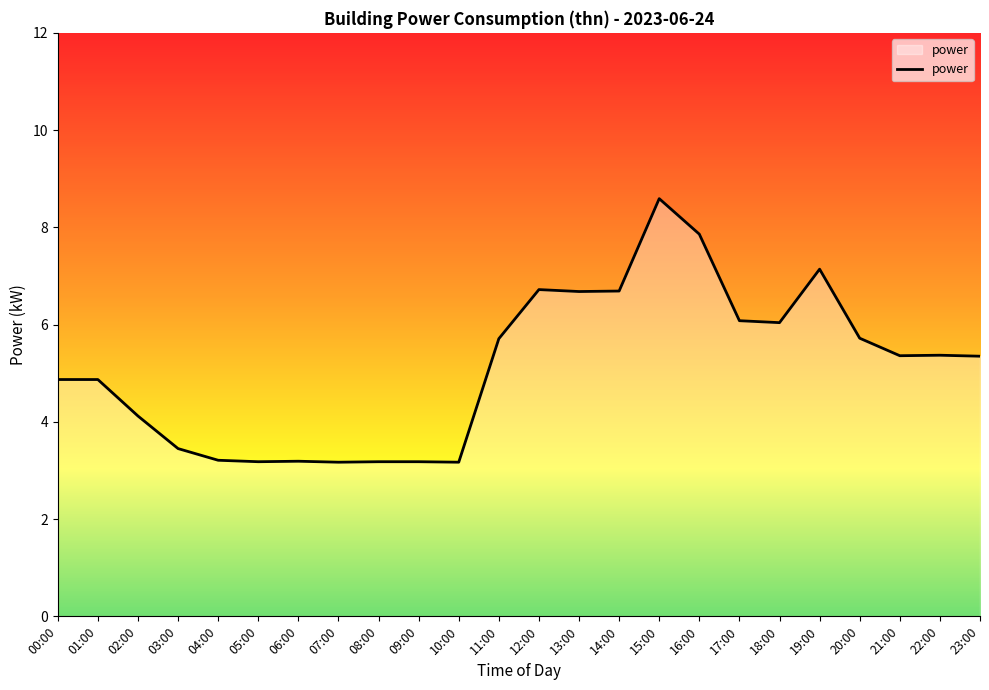

At which category does the chart reach its peak across all series?

15:00